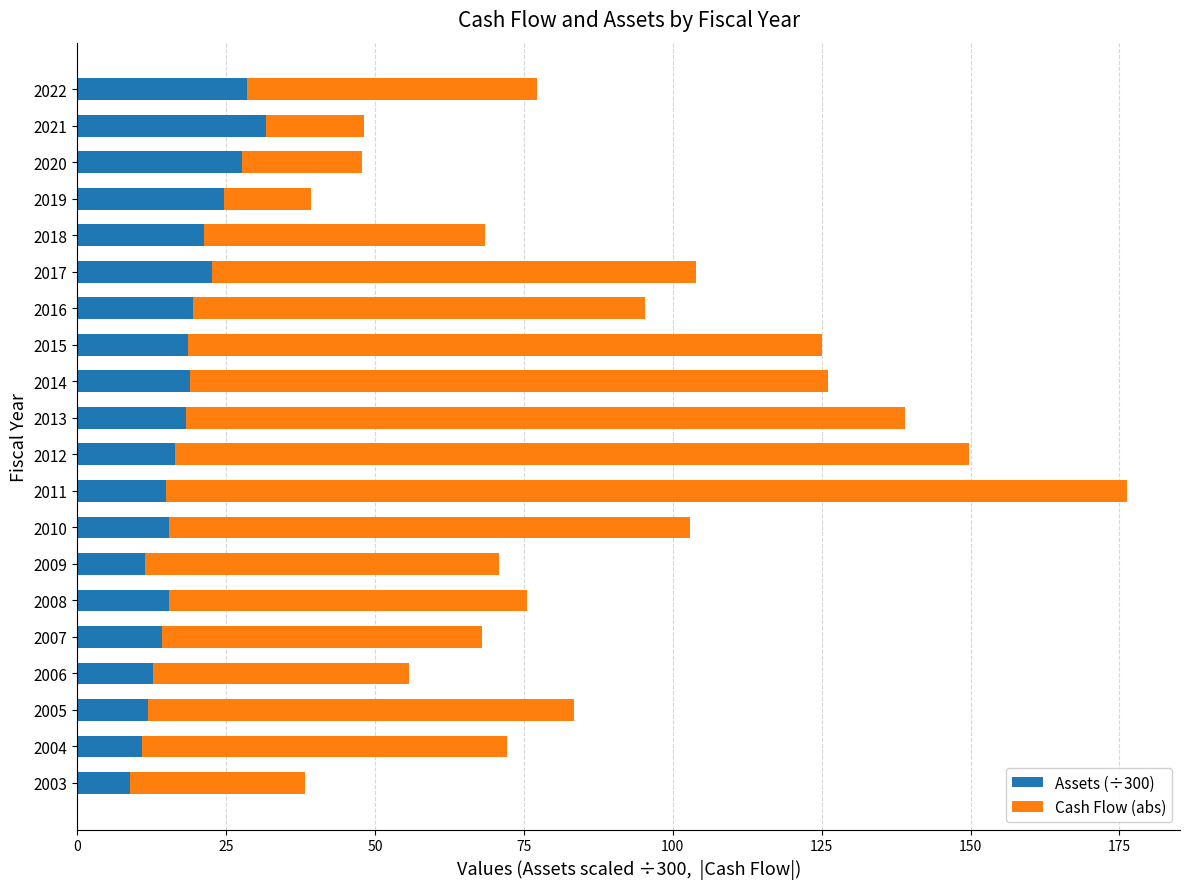

At which category is the sum across all series the highest?

2011